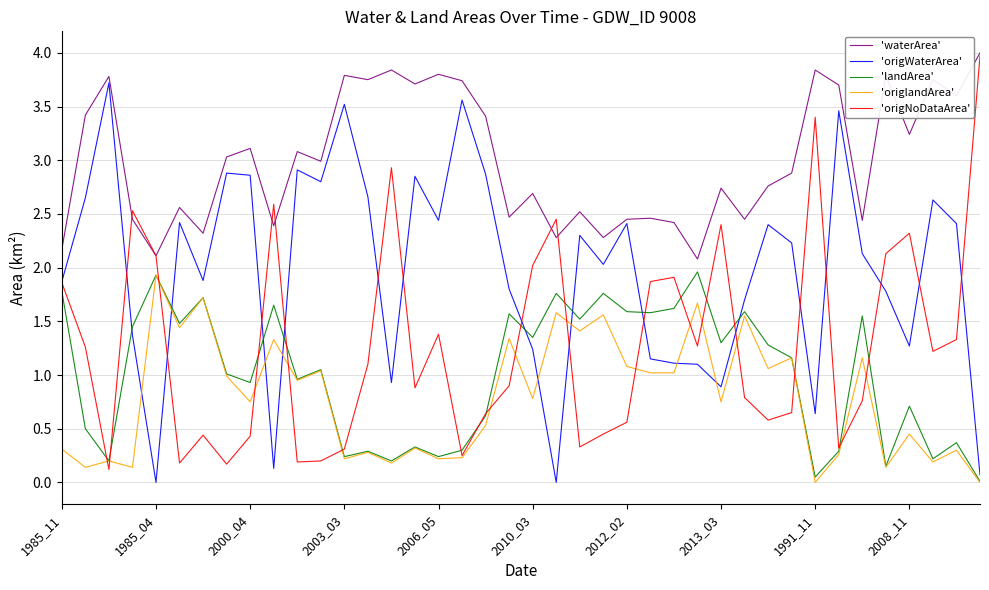

Which series has the largest total across all categories?

'waterArea'